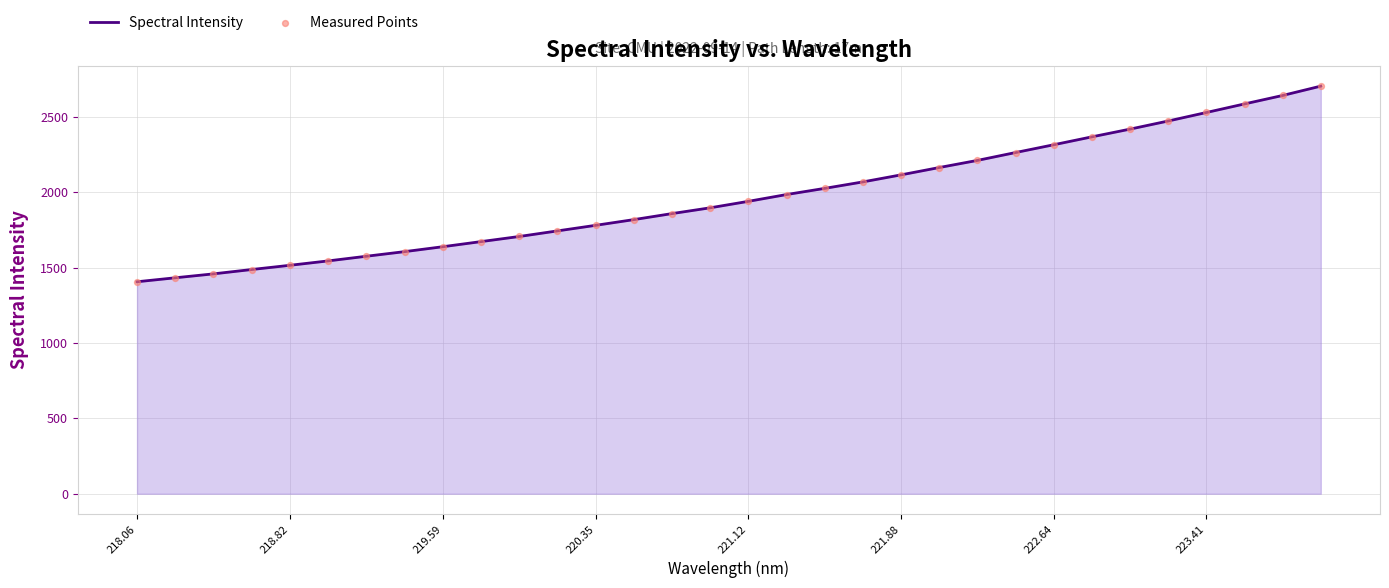

What is the minimum value shown in the chart?

1406.1